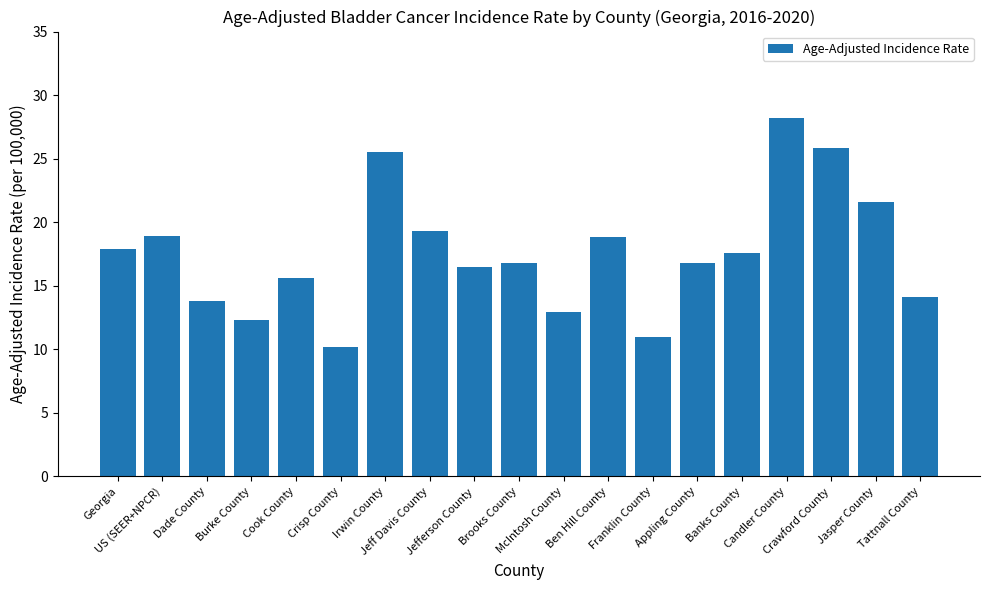

True or false: the data shows 25.8 at Crawford County.

True